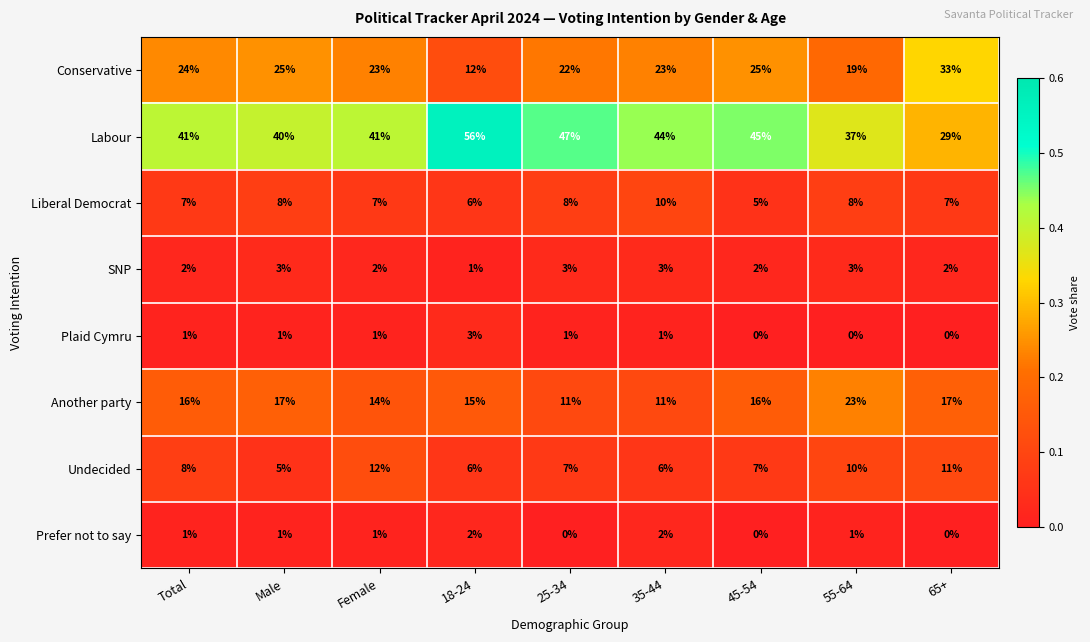

Which series has the widest spread of values?

Labour